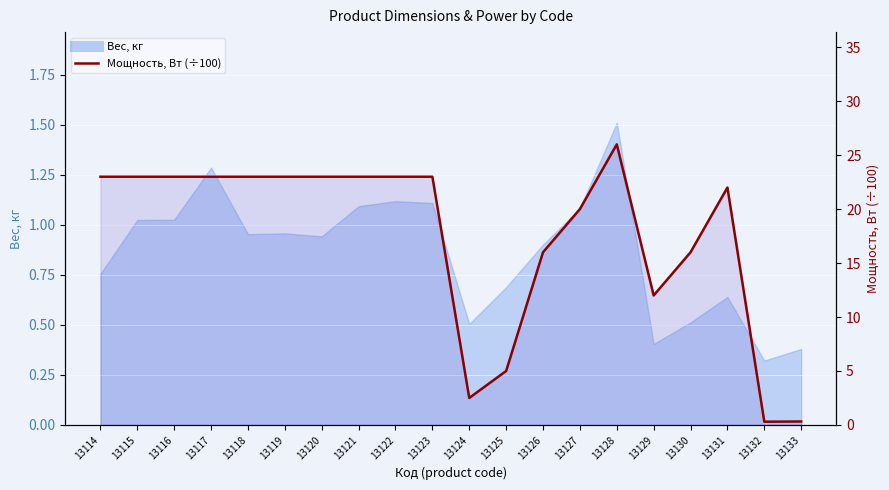

At which label does the data first exceed 23?

13128